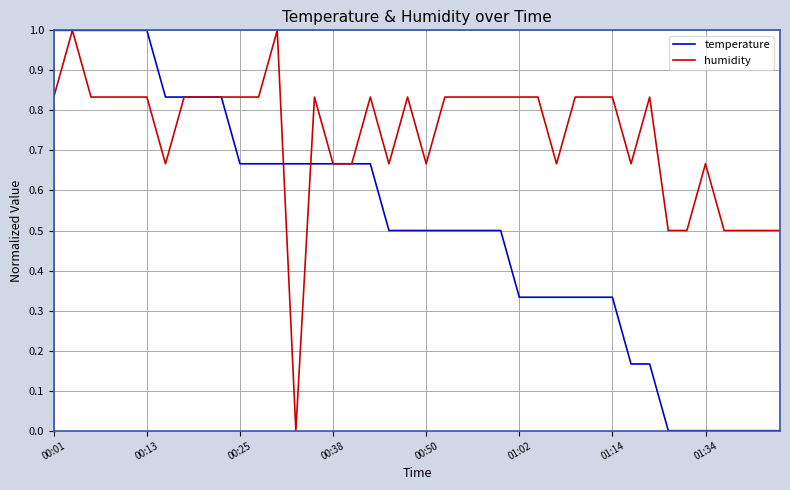

Rank the series by their average value, from lowest to highest.

temperature, humidity